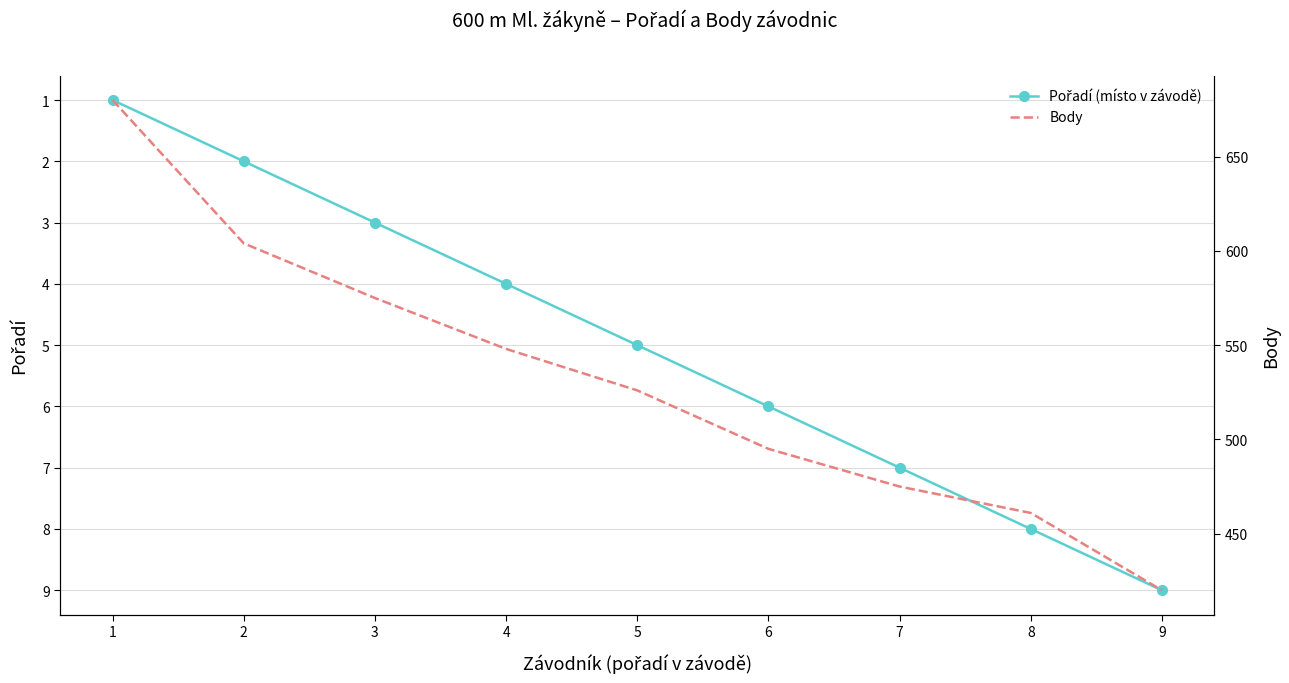

What is the difference between the maximum and minimum values in the Pořadí (místo v závodě) series?

8